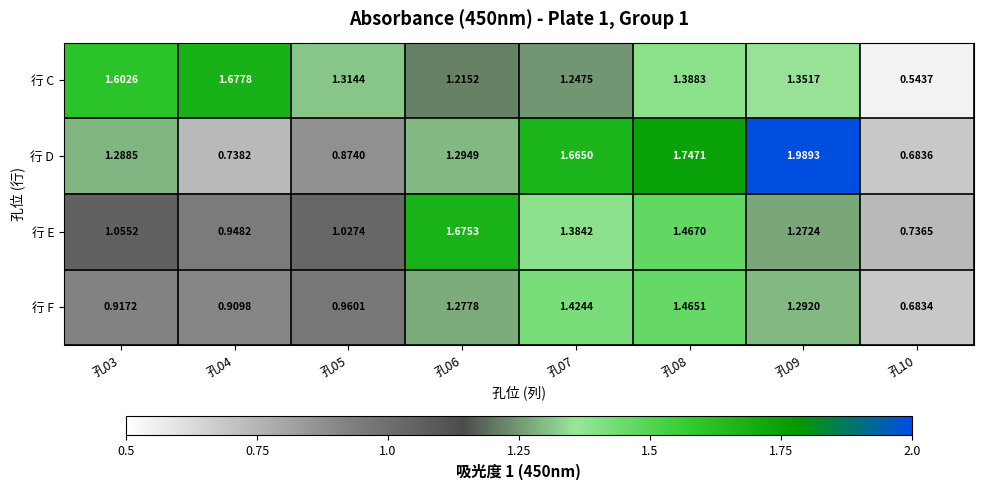

Is the value of 行 C at 孔07 greater than the value of 行 F at 孔08?

No